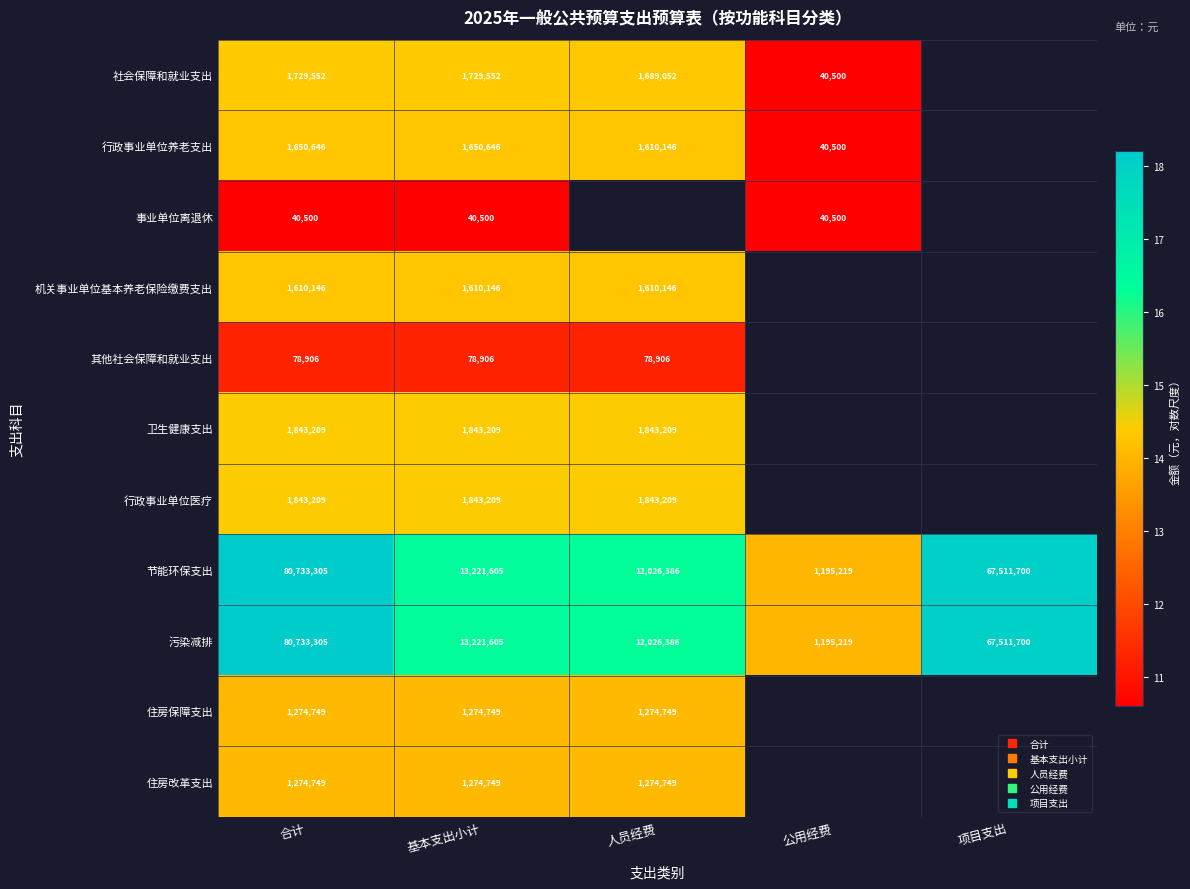

Which series has the widest spread of values?

节能环保支出